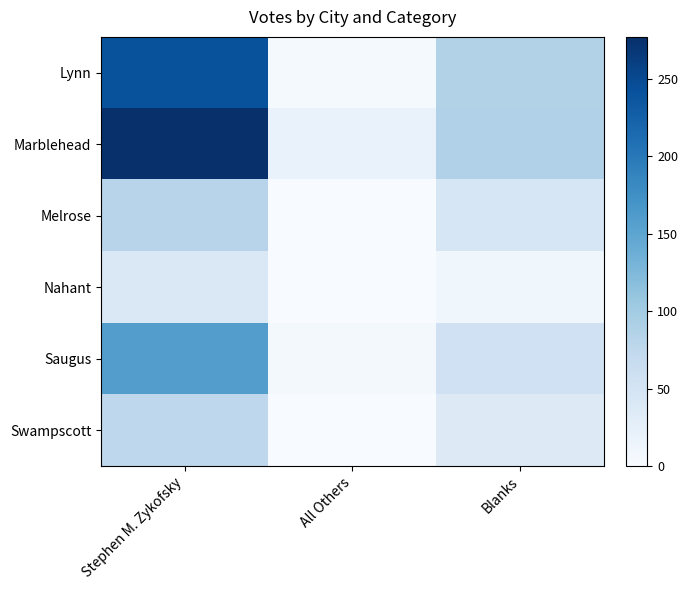

Which category has the lowest value across all series?

All Others